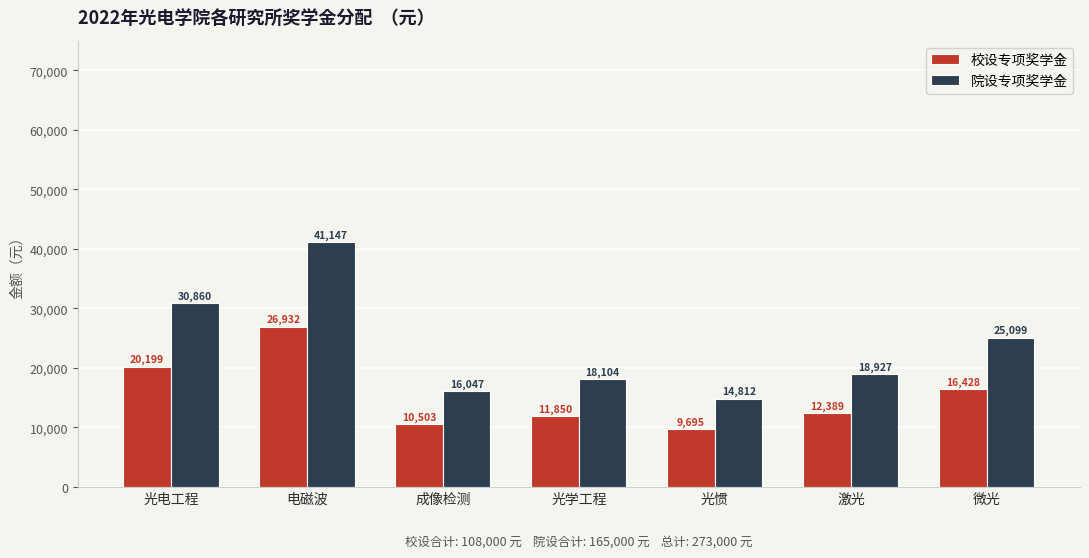

At how many categories does at least one series exceed 37515?

1